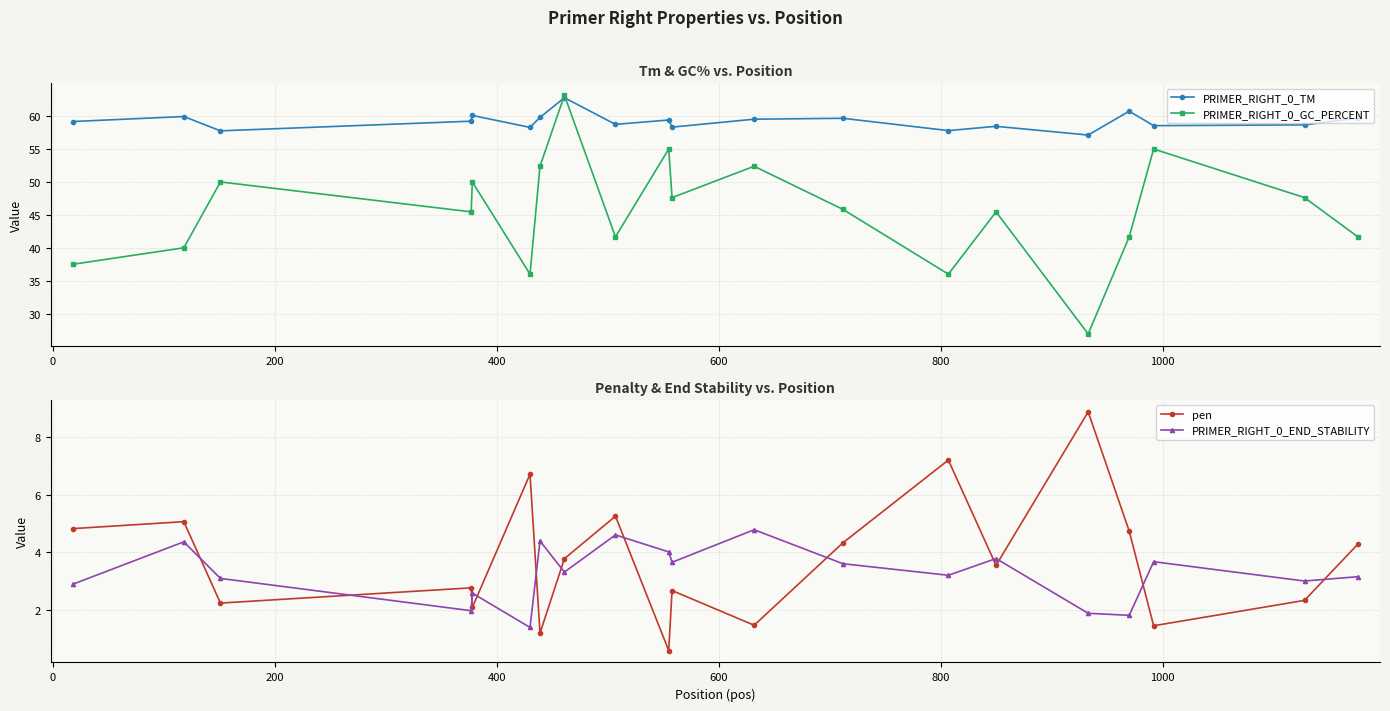

How many interior local peaks does the pen series have?

7